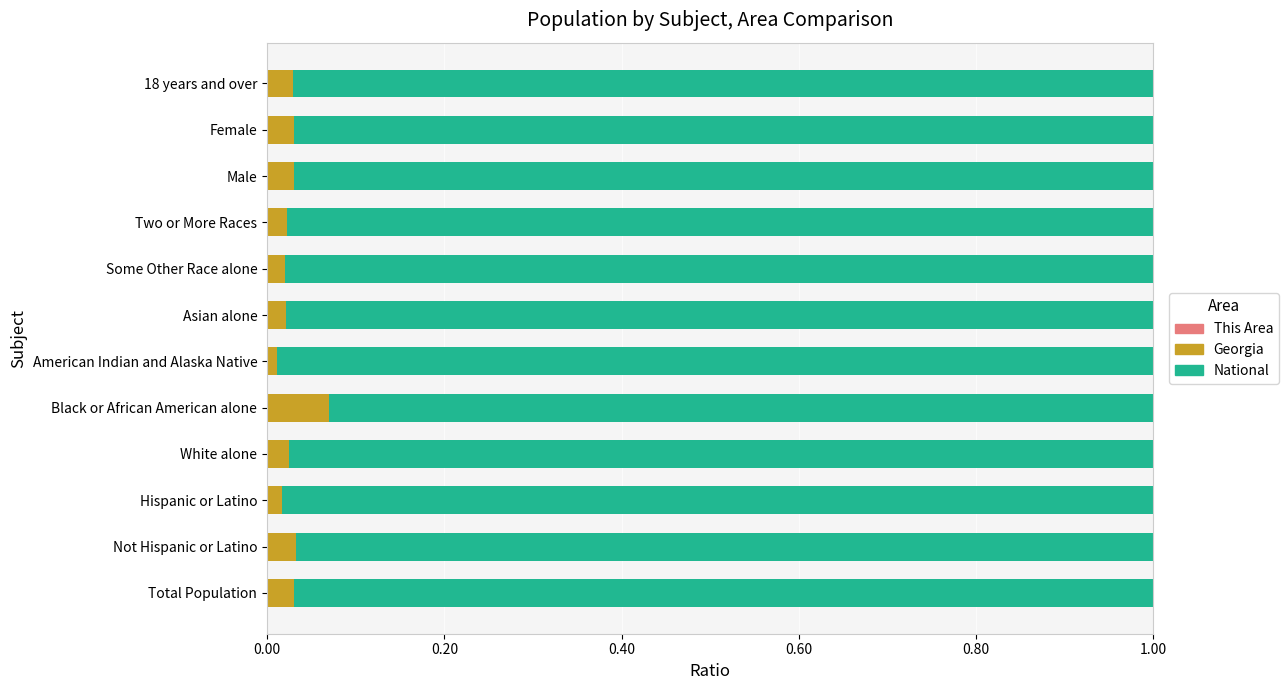

How many distinct data groups are displayed?

3